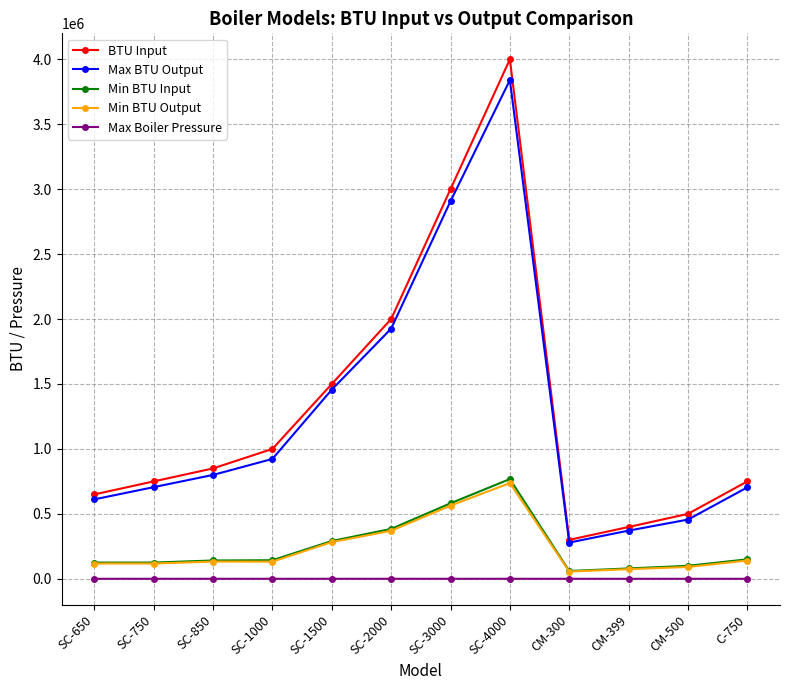

What is the label of the 3rd point from the right?

CM-399